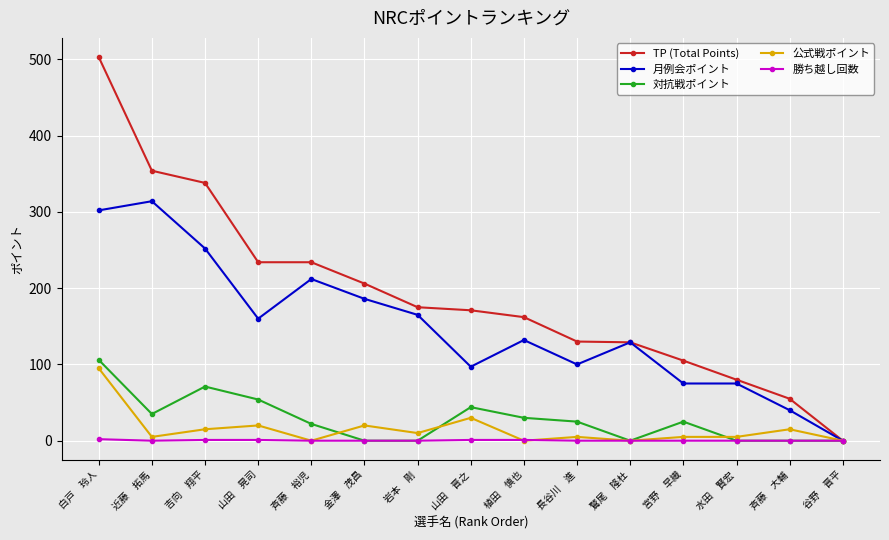

Where is 公式戦ポイント nearest to the value 47?

山田　晋之